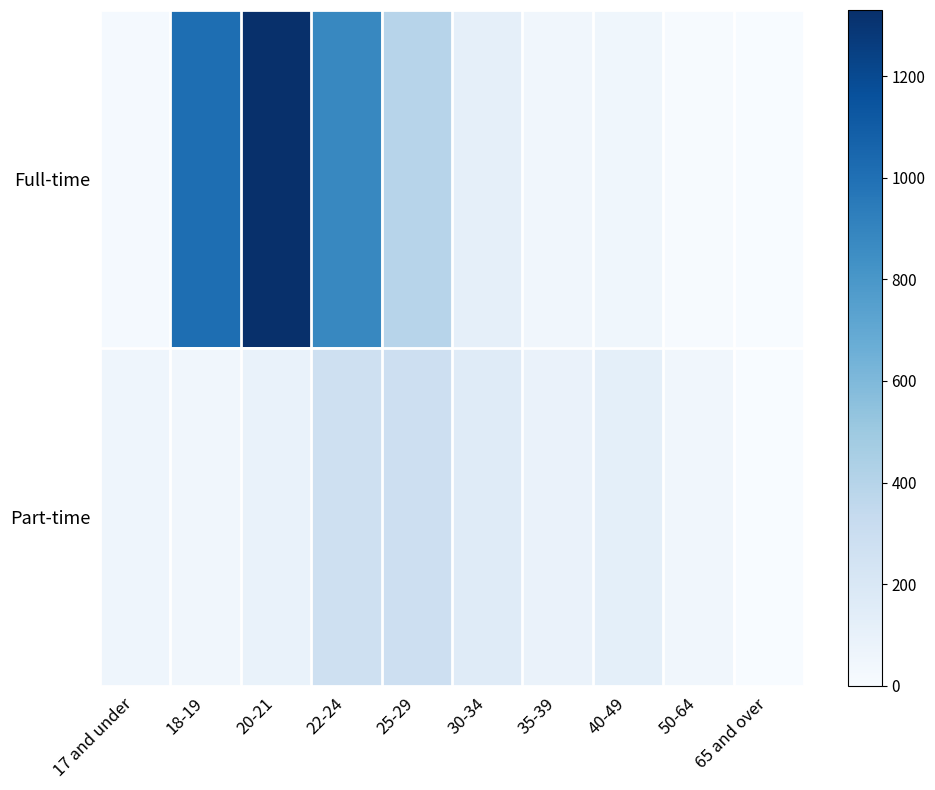

How many data points does each series have?

10